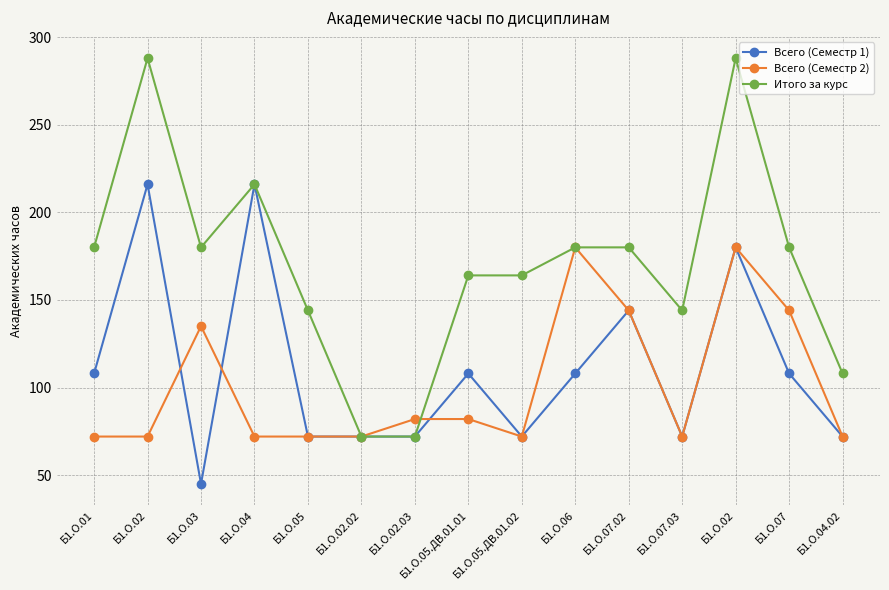

What is the sum of the Итого за курс values at Б1.О.02.02 and Б1.О.02?

360